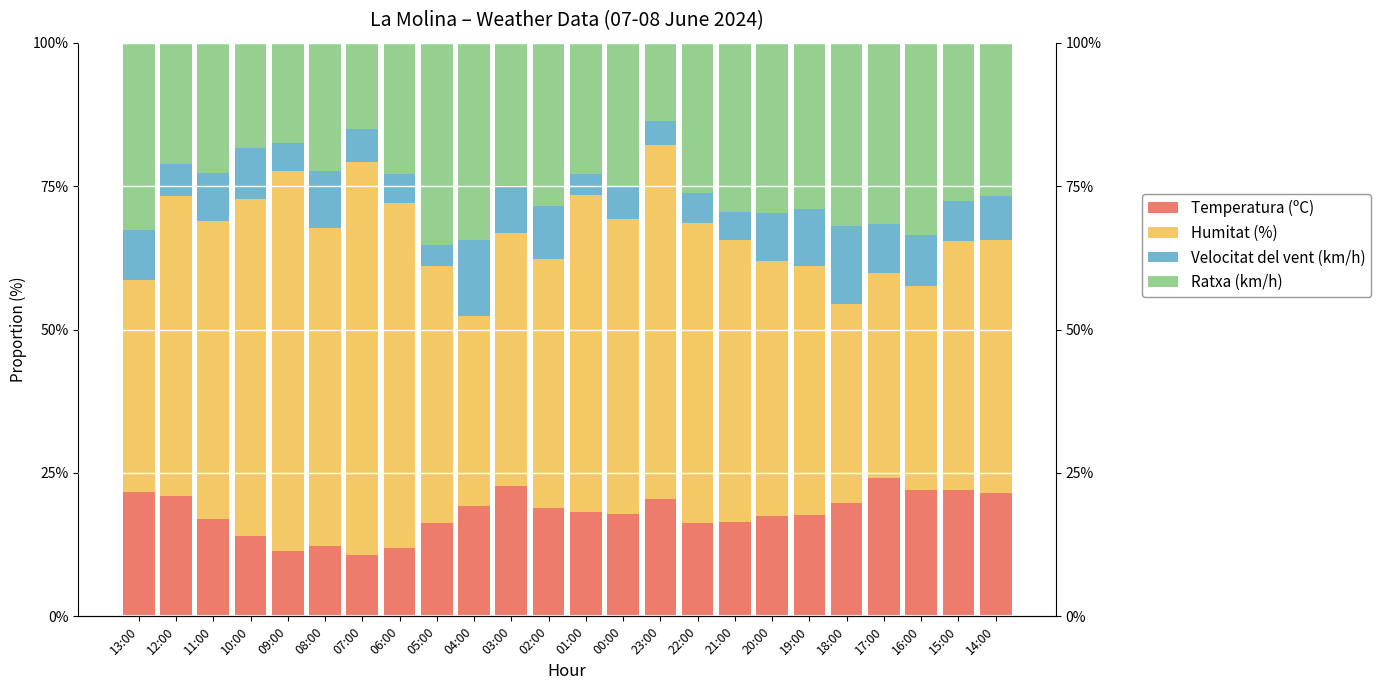

Which category has the lowest value in the Ratxa (km/h) series?

23:00